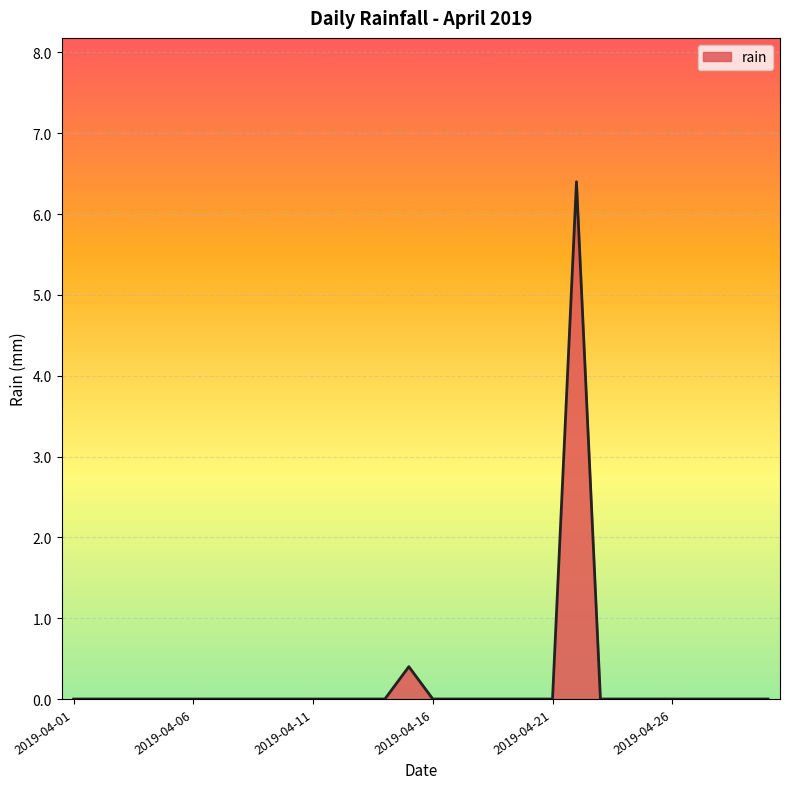

What is the difference between the maximum and minimum values?

6.4